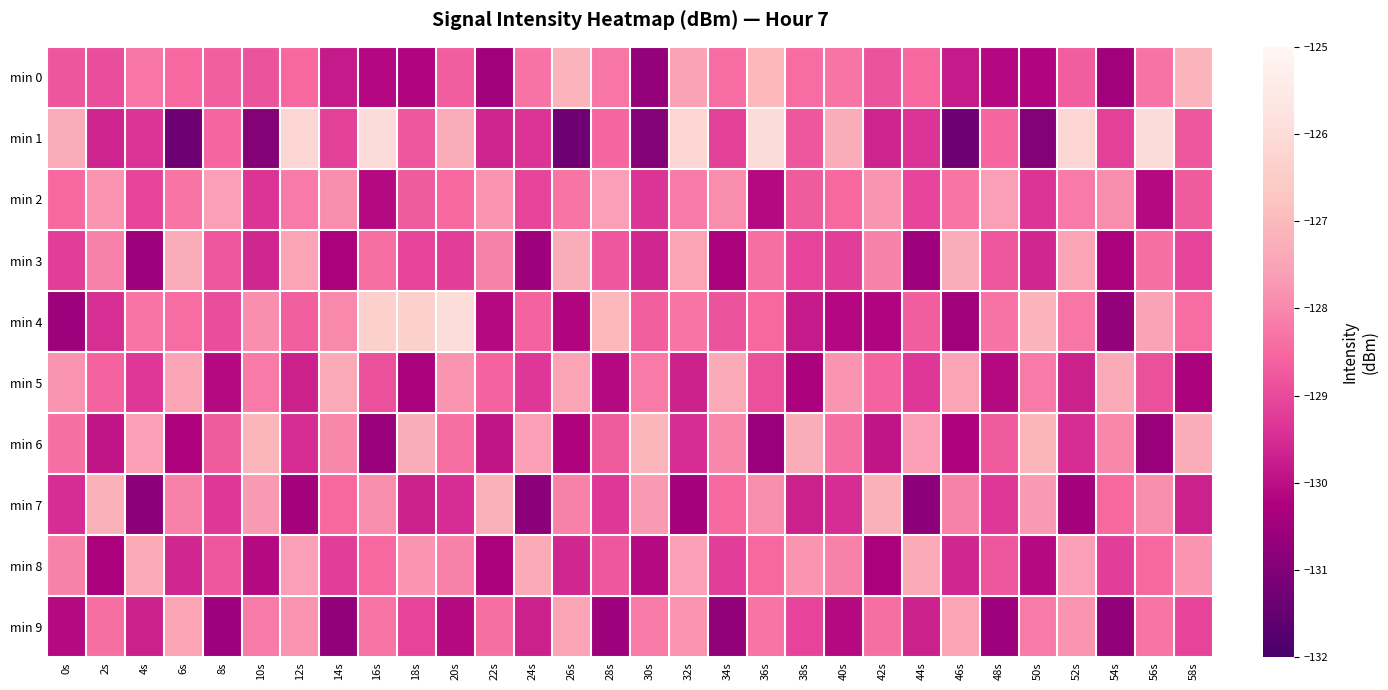

At how many categories does at least one series exceed -130?

30